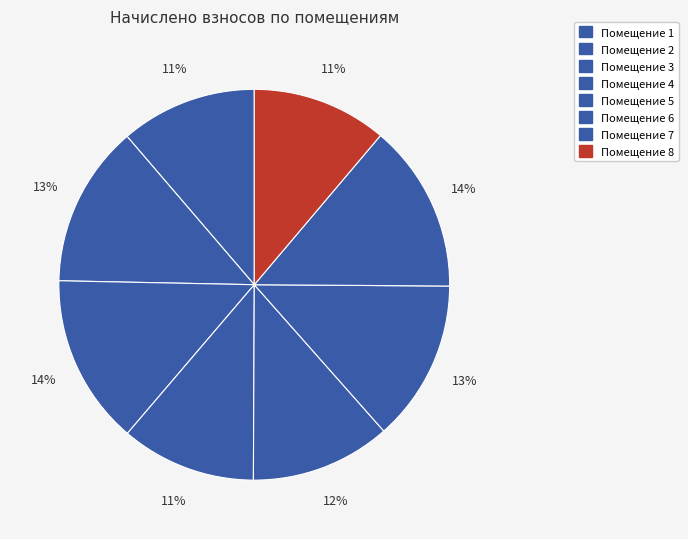

How many slices are in this pie chart?

8